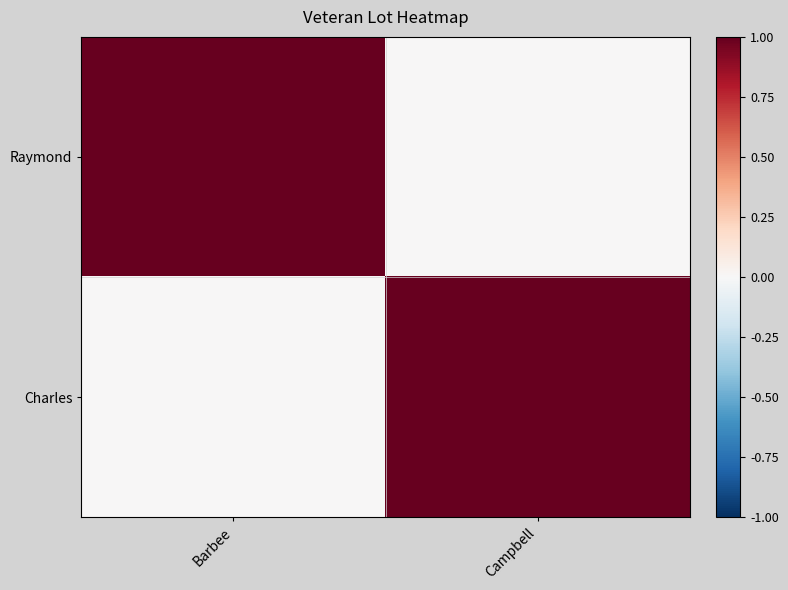

At which category is the sum across all series the highest?

Barbee